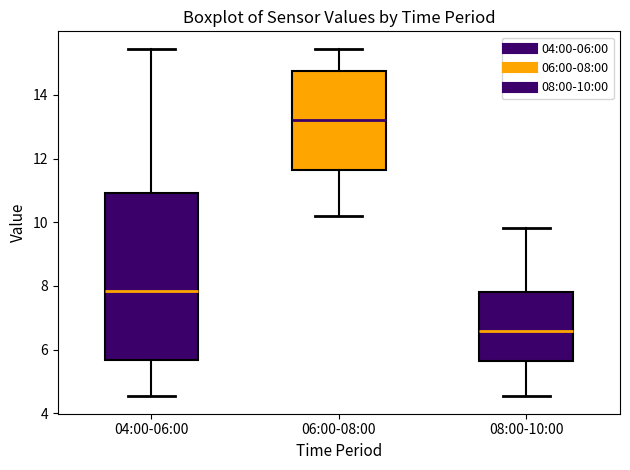

Where is the upper edge of the box for 04:00-06:00 on the y-axis? The values are not printed on the chart, so give them approximately, as read against the axis.

11.0